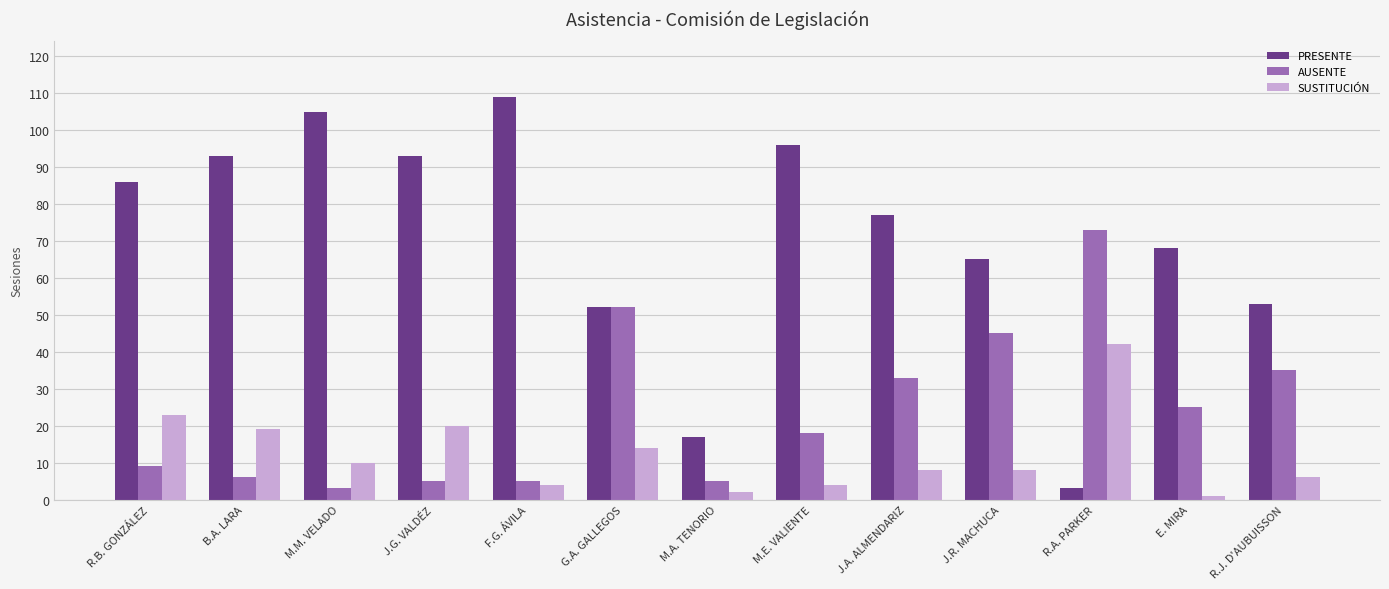

What is the highest value of the AUSENTE series?

73